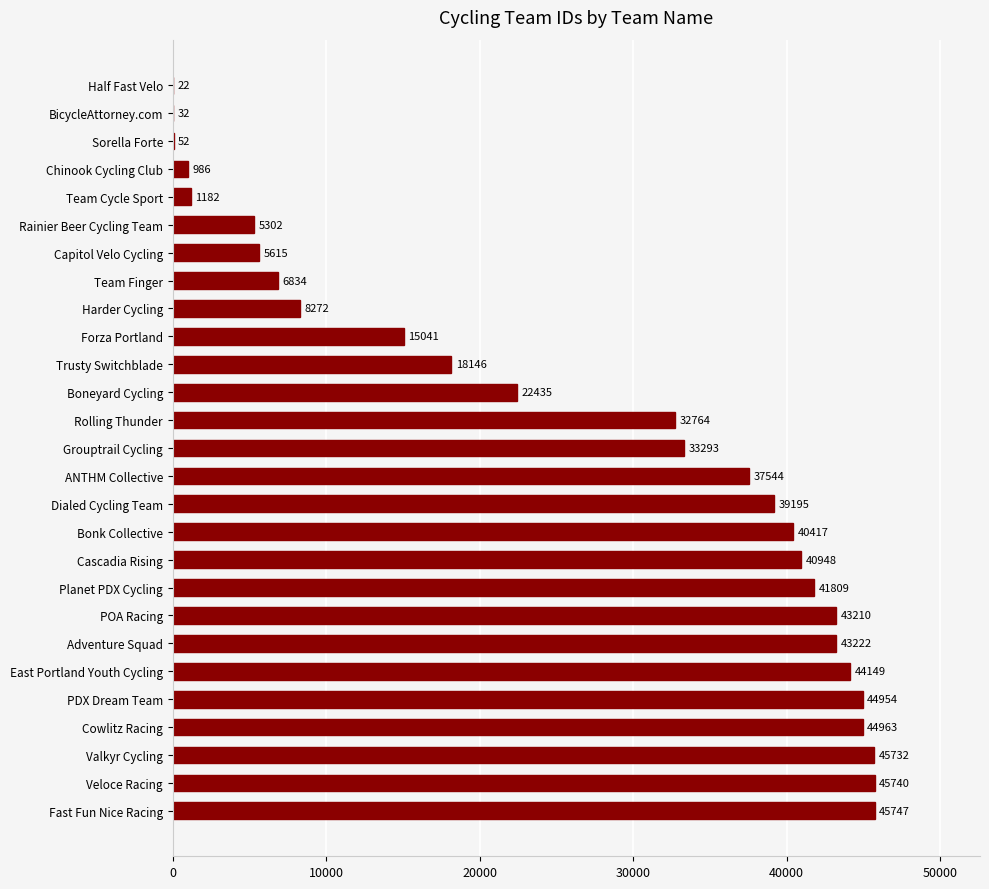

How many distinct data groups are displayed?

1